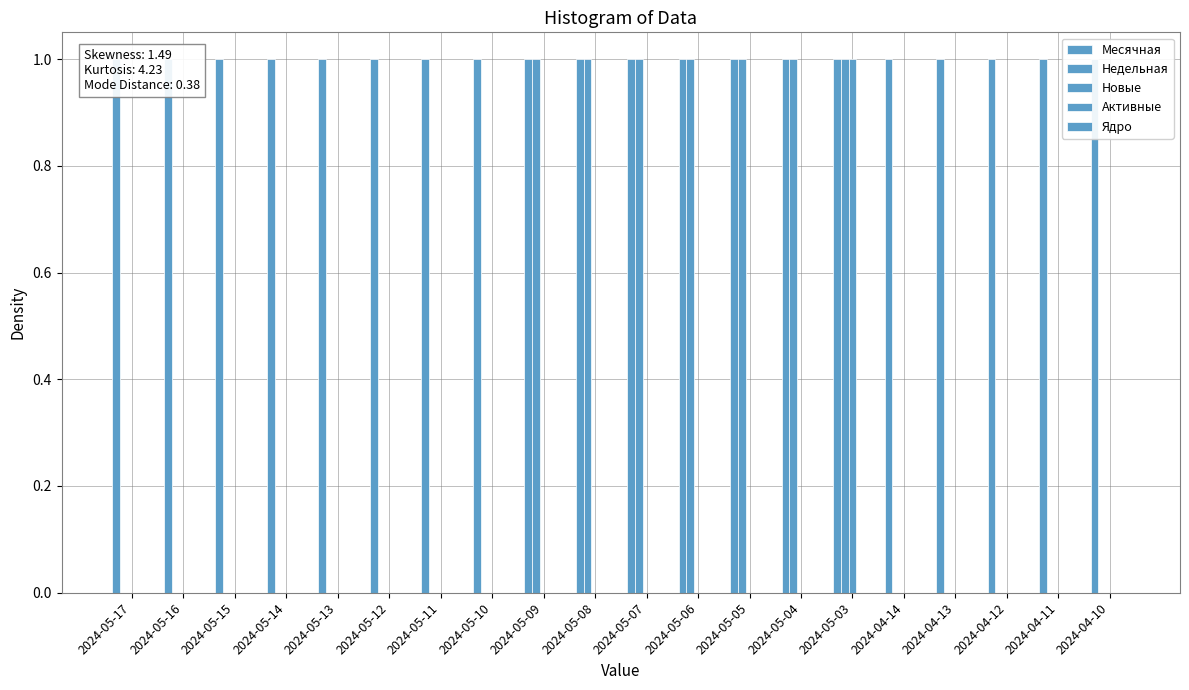

At which label does Новые reach its peak?

2024-05-03